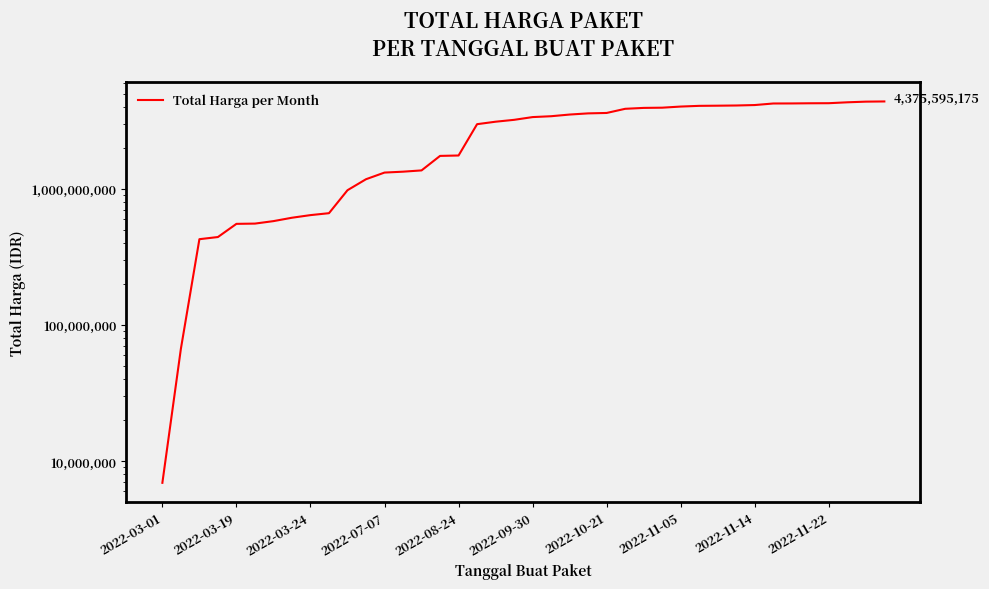

Is it true that the value at 2022-11-22 is 1074884276?

False